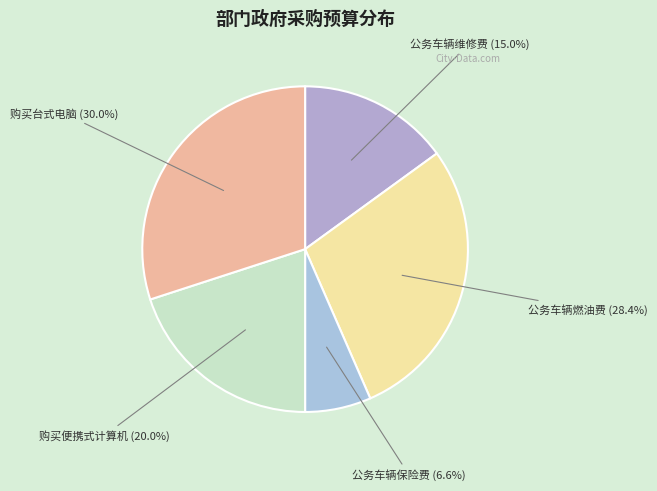

What portion of the pie excludes 公务车辆维修费?

85.0%